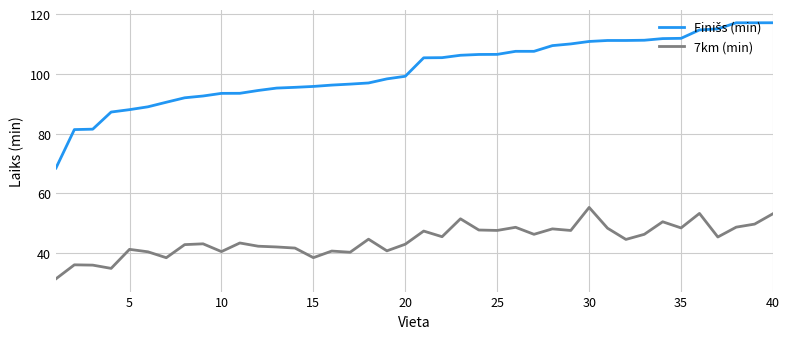

What is the maximum value shown in the chart?

117.1